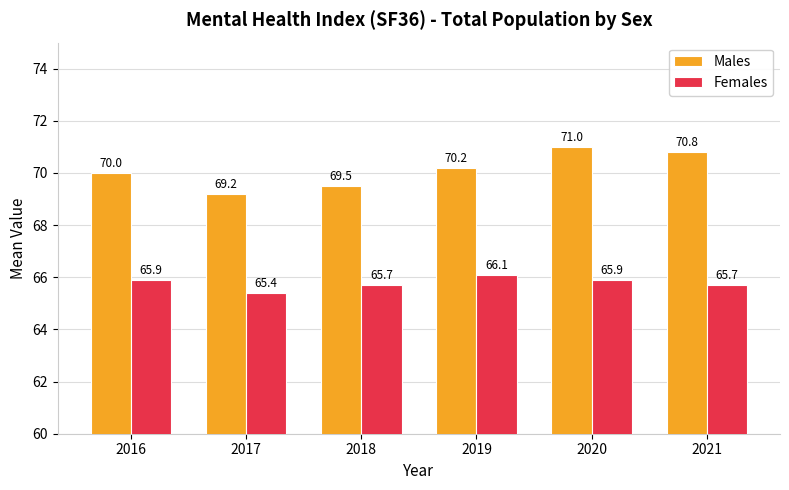

Rank the series by their maximum value, from lowest to highest.

Females, Males